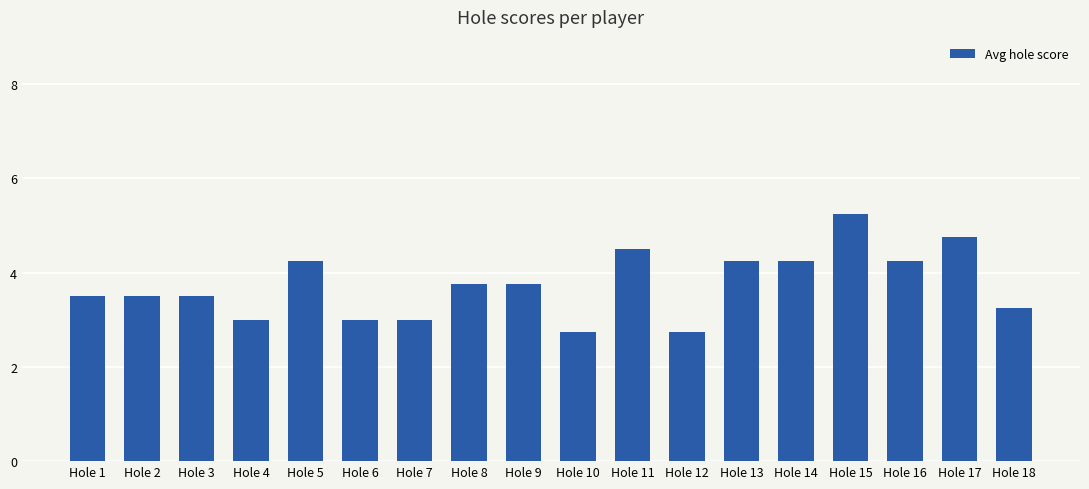

What is the average value?

3.7